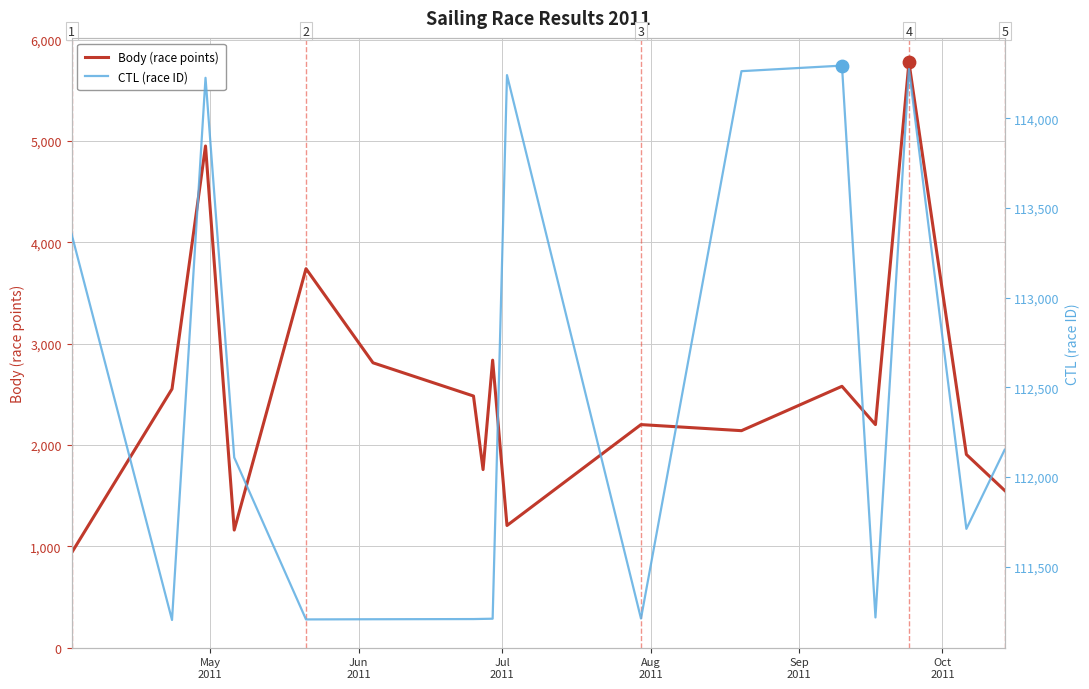

What is the maximum value for Body (race points)?

5777